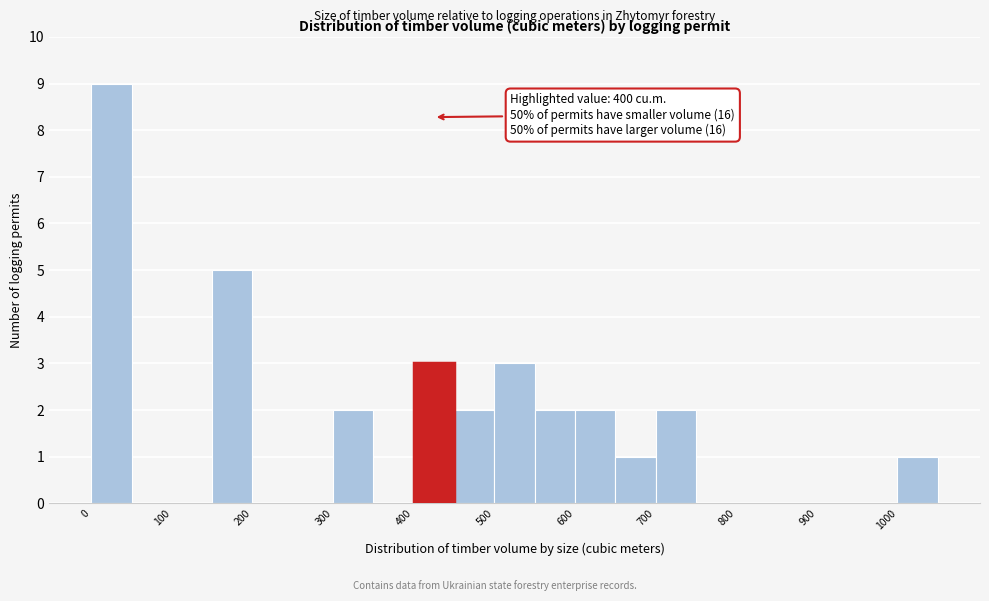

Over which range of the x-axis is the bar tallest?

0 to 50